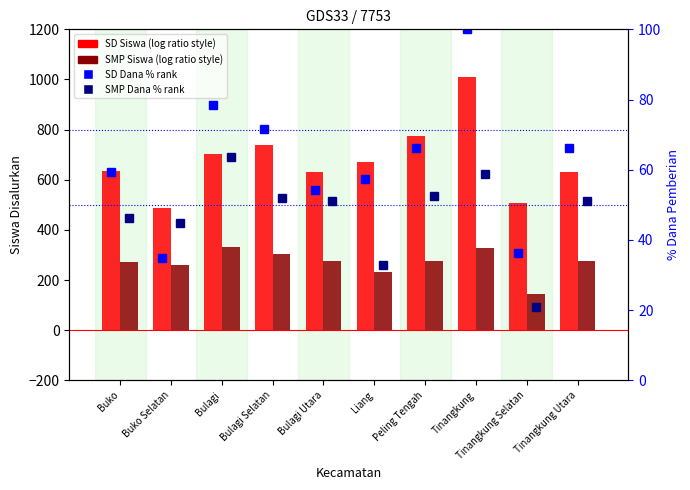

What is the minimum value shown in the chart?

21.0